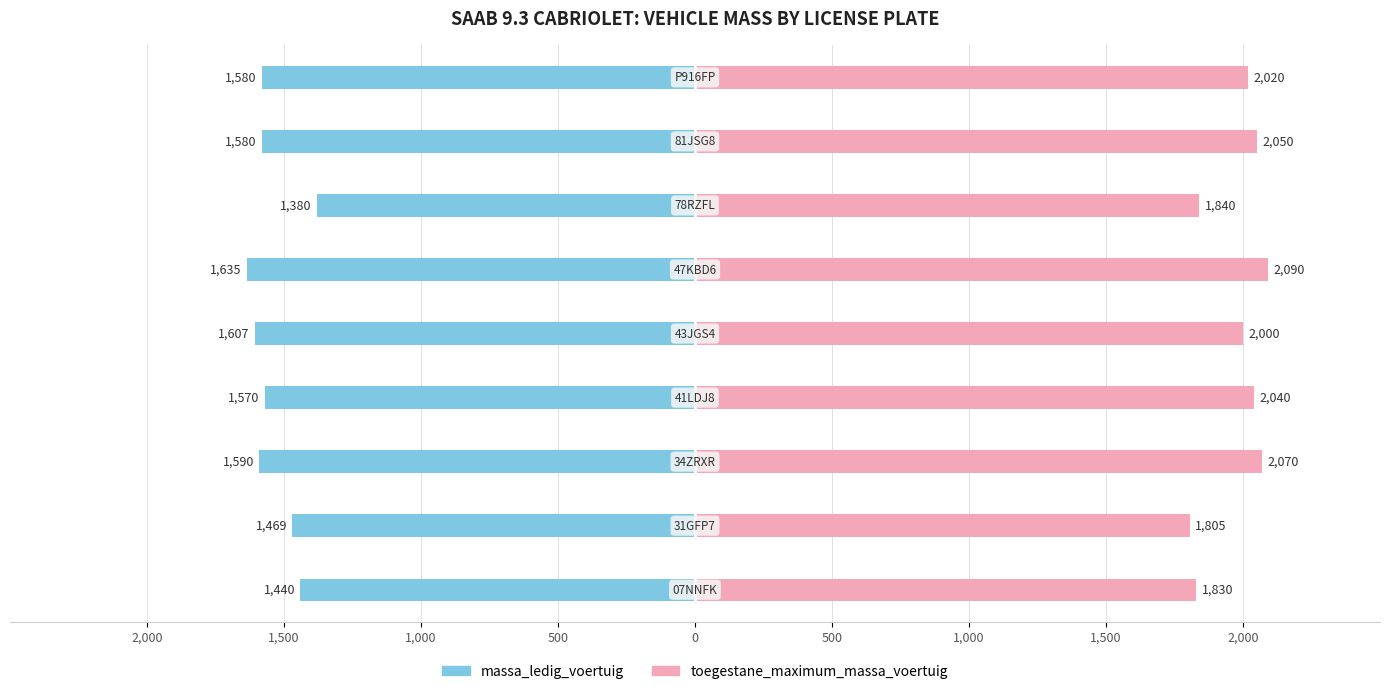

Reading left to right, what are all the values shown in this chart?

massa_ledig_voertuig: -1440	-1469	-1590	-1570	-1607	-1635	-1380	-1580	-1580
toegestane_maximum_massa_voertuig: 1830	1805	2070	2040	2000	2090	1840	2050	2020